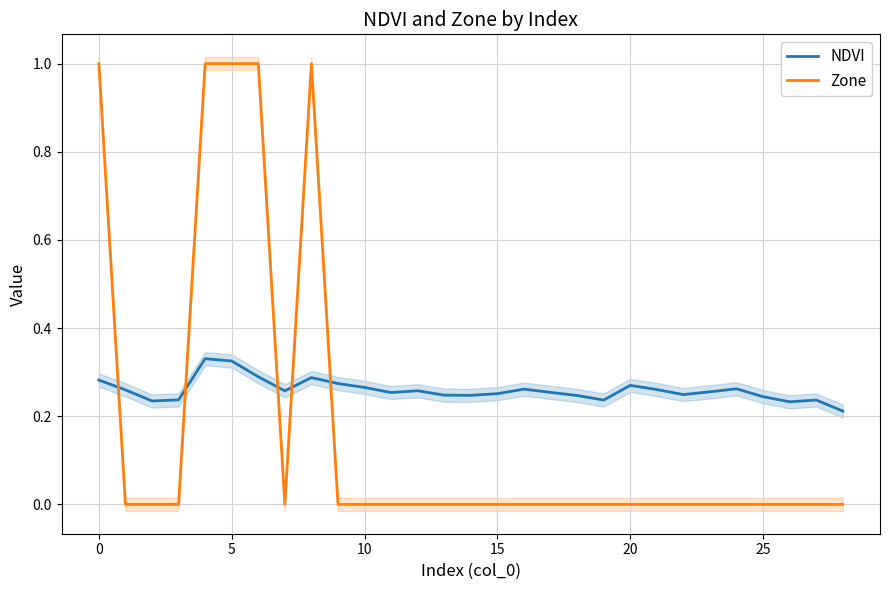

True or false: Zone and NDVI intersect in this chart.

True